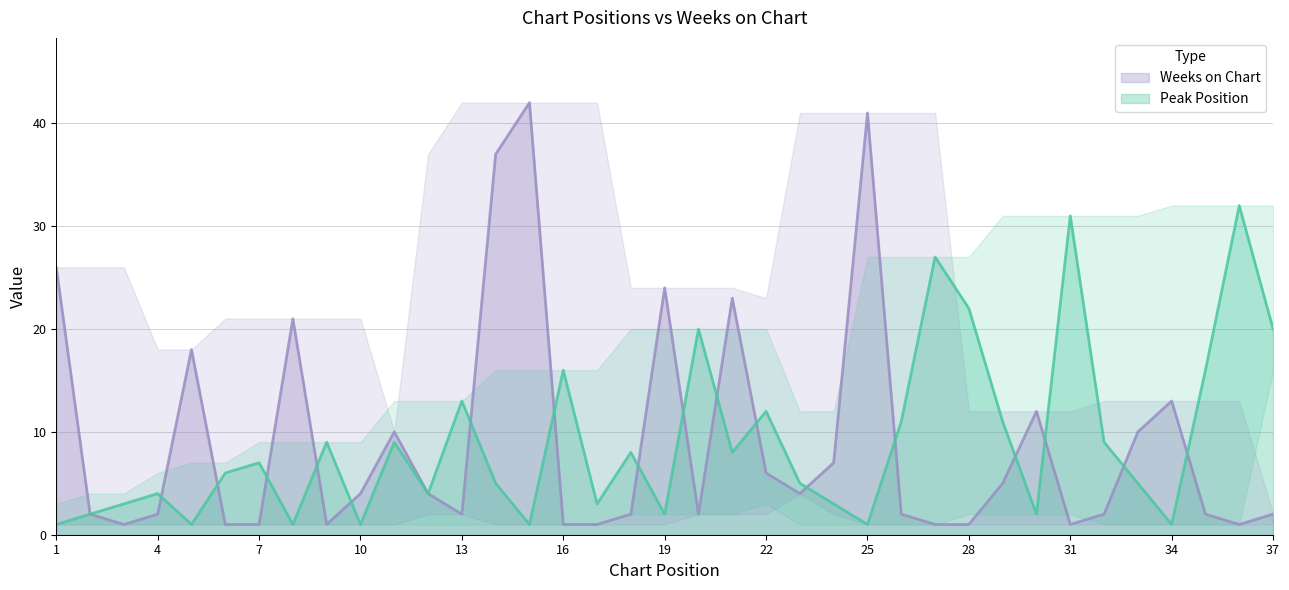

Between 2 and 29, which series saw the biggest shift?

Peak Position